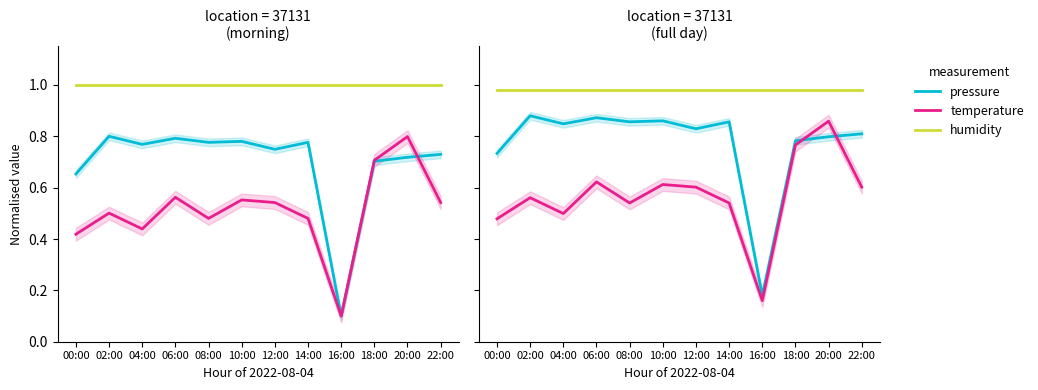

What is the label of the 10th point from the left?

18:00